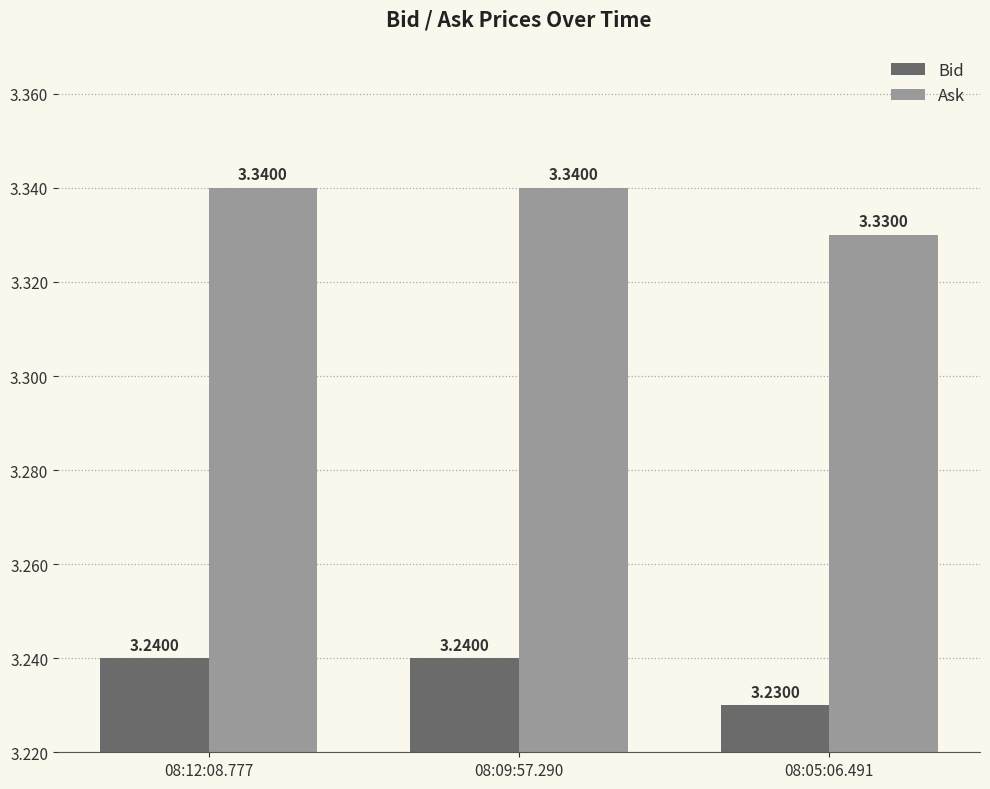

Is the value of Ask at 08:09:57.290 greater than the value of Bid at 08:09:57.290?

Yes